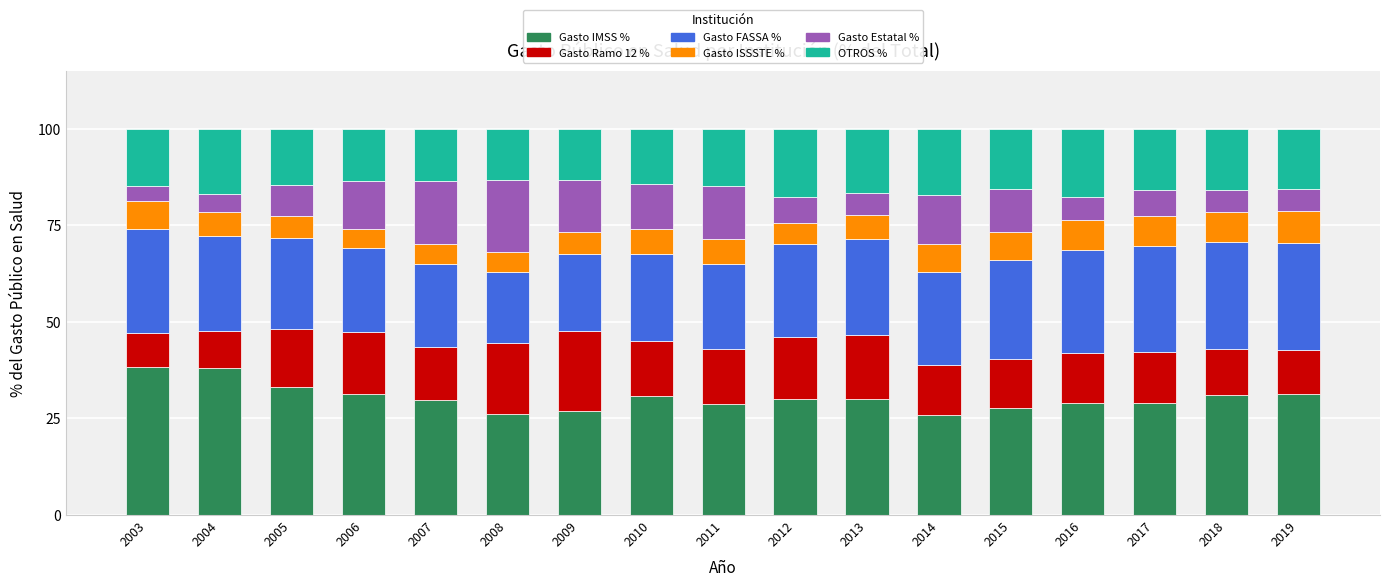

What is the highest value of the Gasto IMSS % series?

38.3